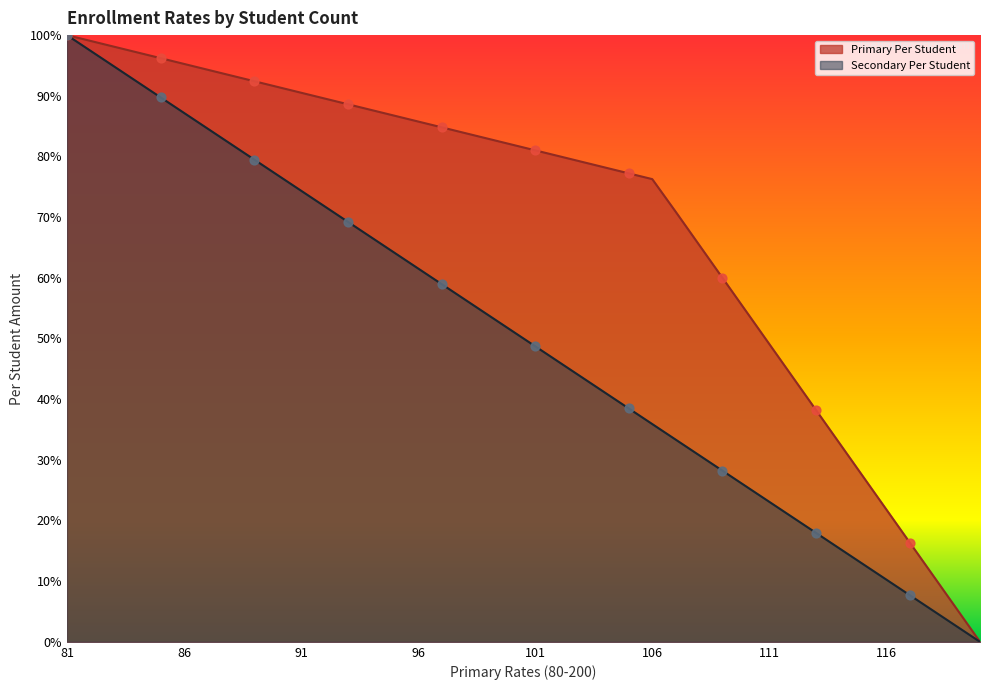

What is the total value across all series at 98?

1.4